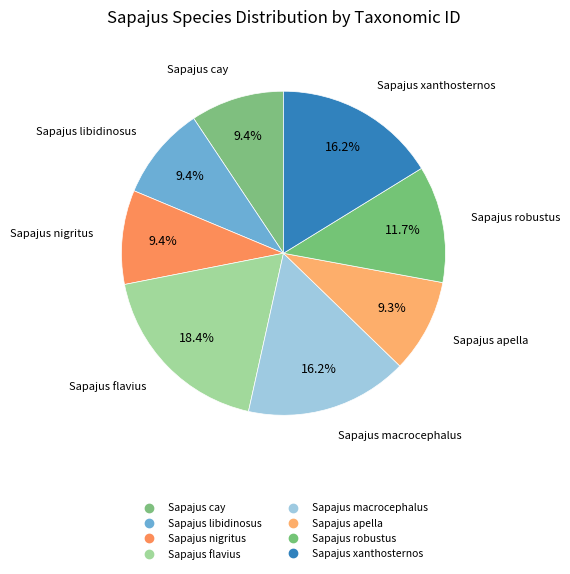

Count the number of slices in the pie.

8